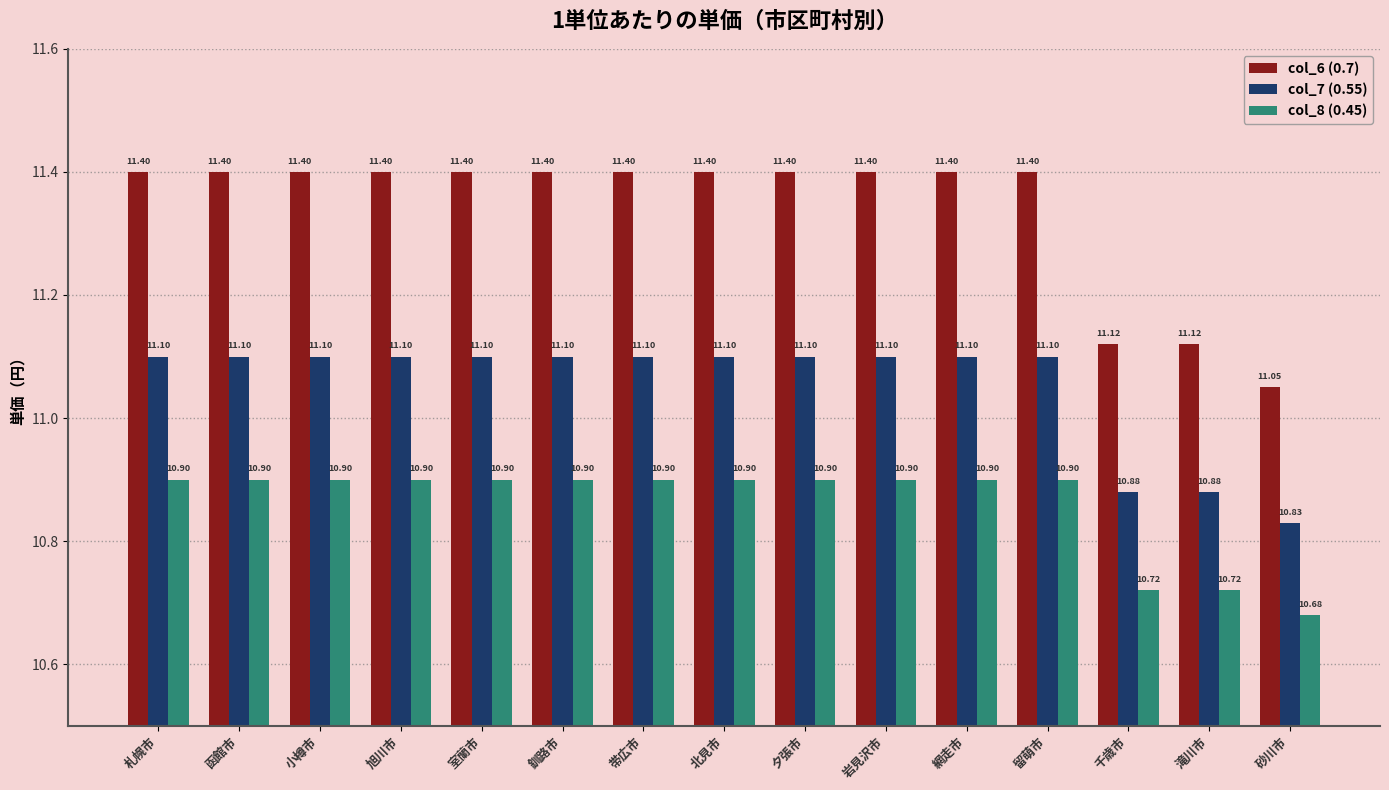

List the series in order of their overall mean, lowest first.

col_8 (0.45), col_7 (0.55), col_6 (0.7)